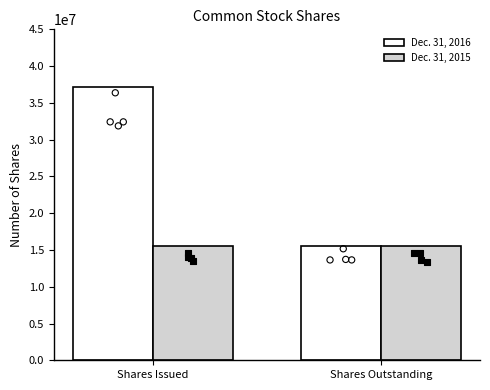

Which series contains the highest Y value?

Dec. 31, 2016